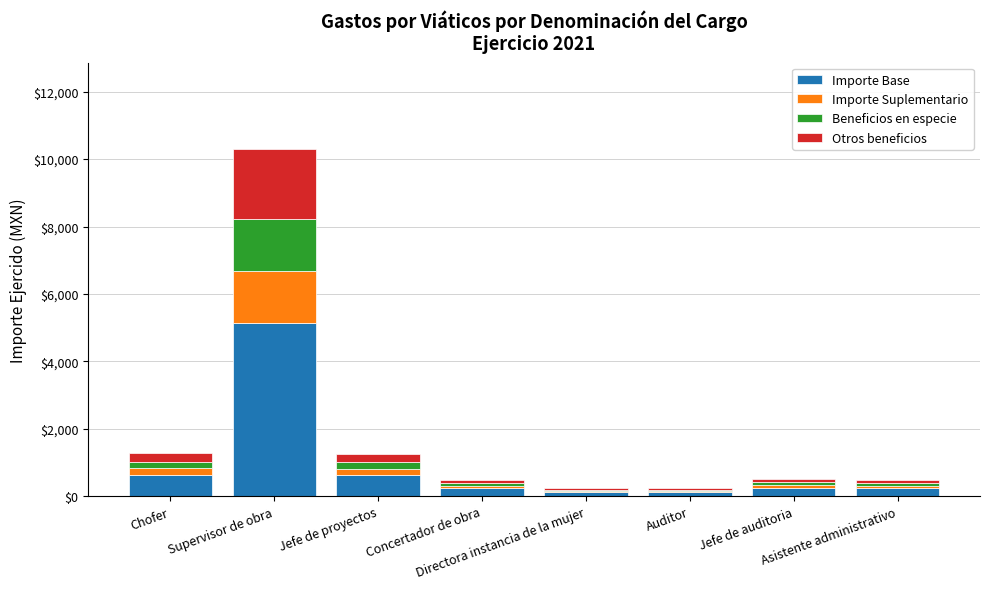

What is the maximum value for Importe Base?

5146